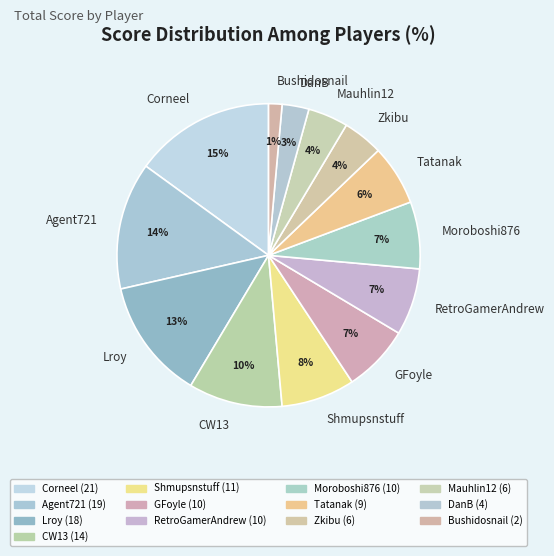

The Corneel slice represents 23% of the pie. True or false?

False